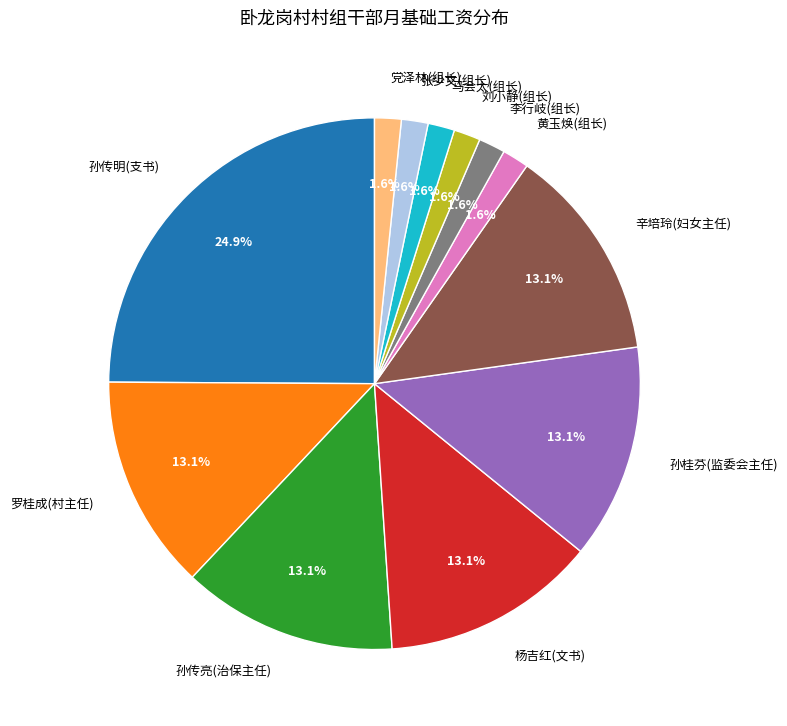

Is there any slice that represents more than half of the pie?

No